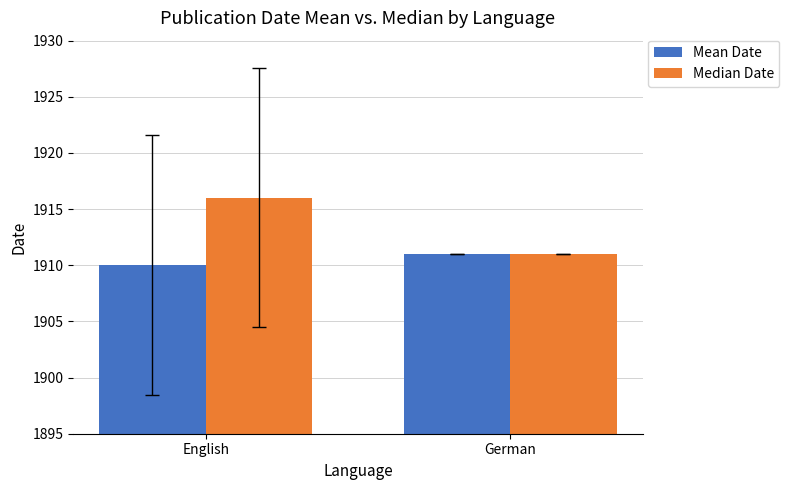

Which series changed the most between English and German?

Median Date